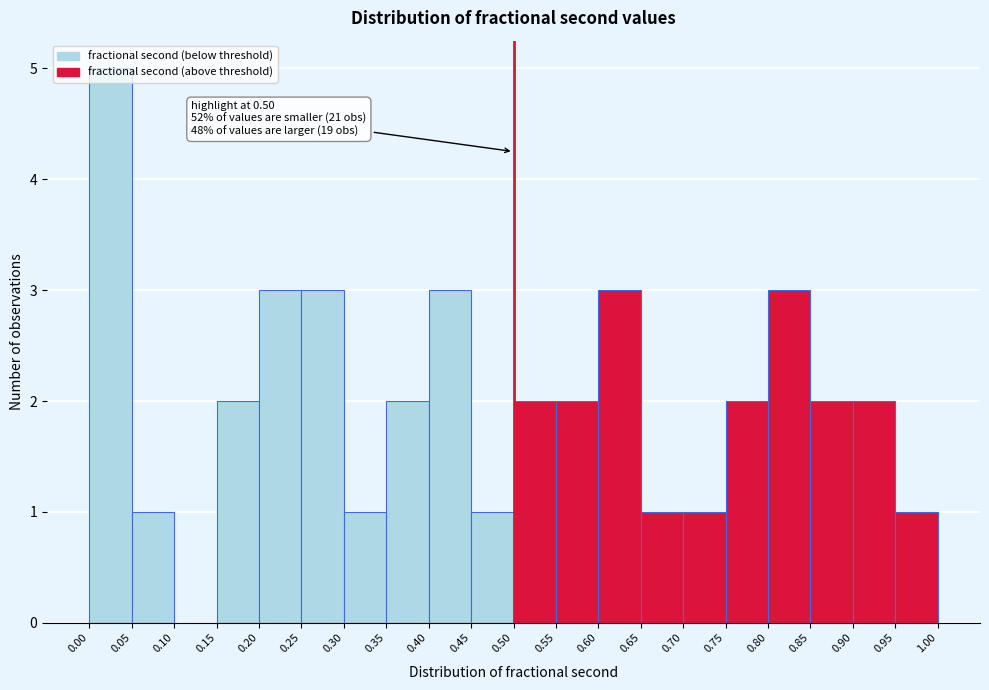

Over which range of the x-axis is the bar tallest?

0.00 to 0.05